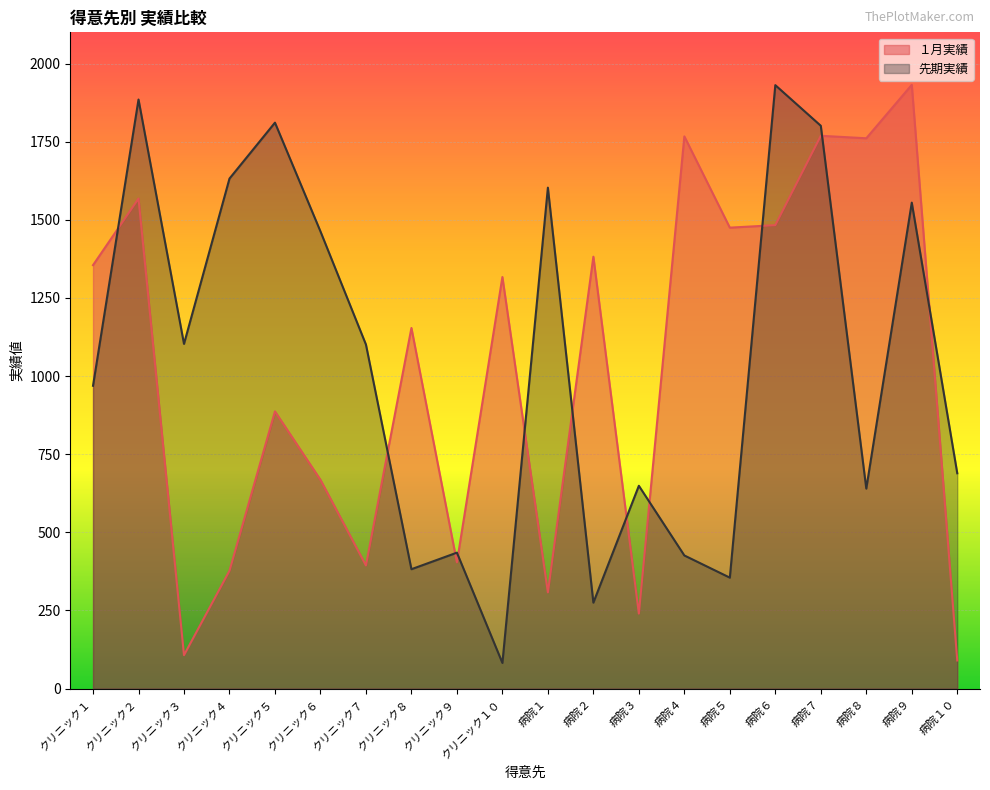

At how many categories does at least one series exceed 1057?

17